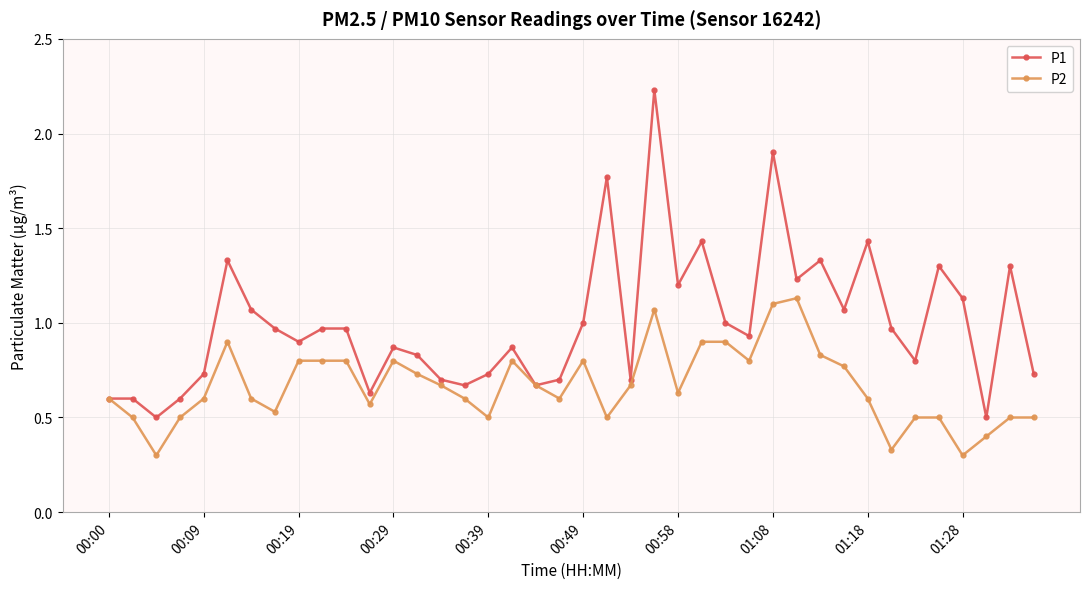

Does the chart display data point markers on the line(s)?

Yes